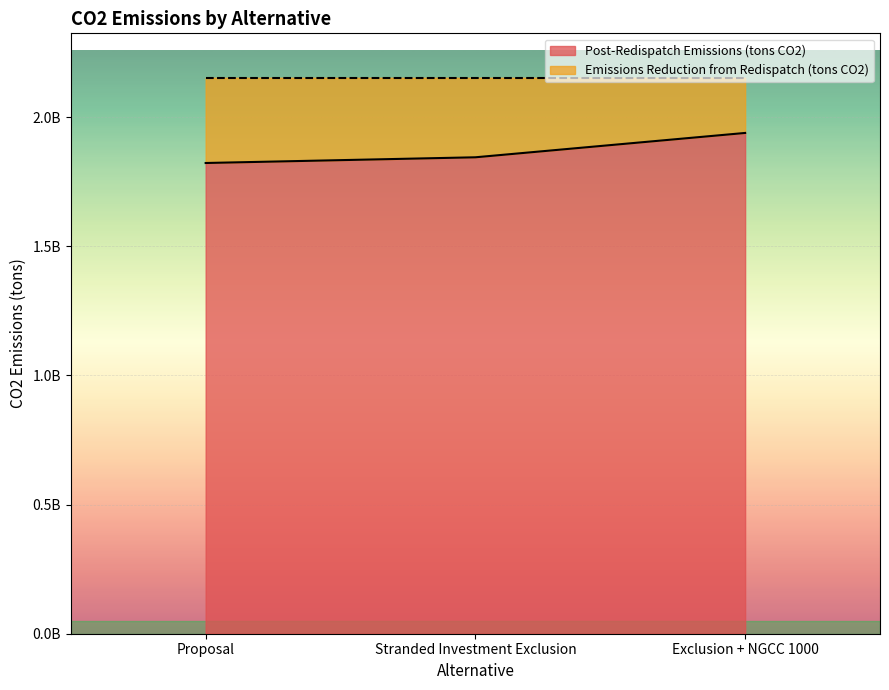

Does the chart display data point markers on the line(s)?

No